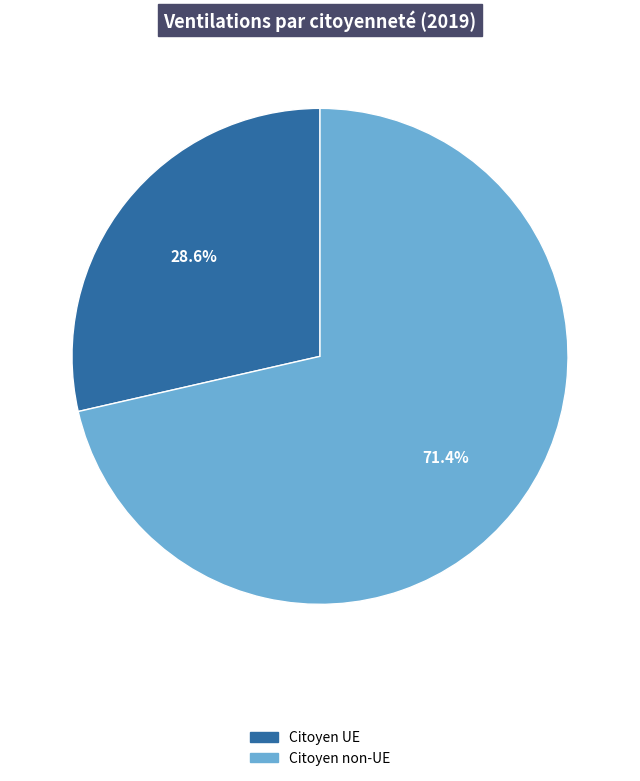

How many slices are in this pie chart?

2